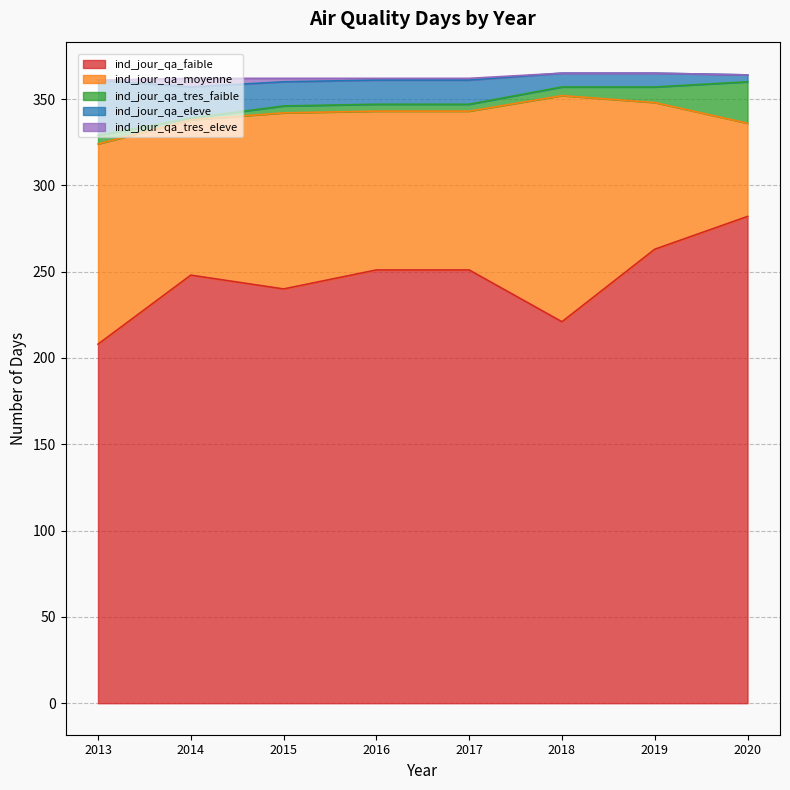

At which category is the sum across all series the highest?

2019